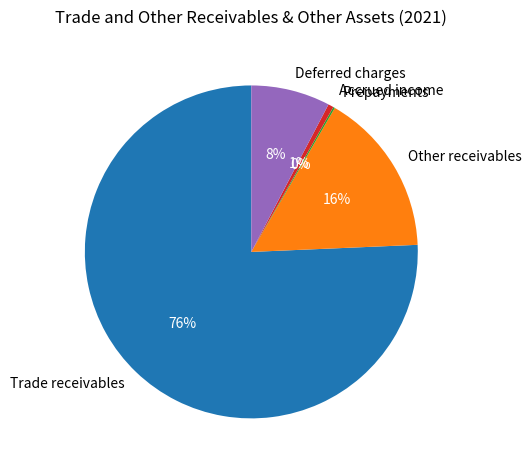

Which slice is the largest?

Trade receivables